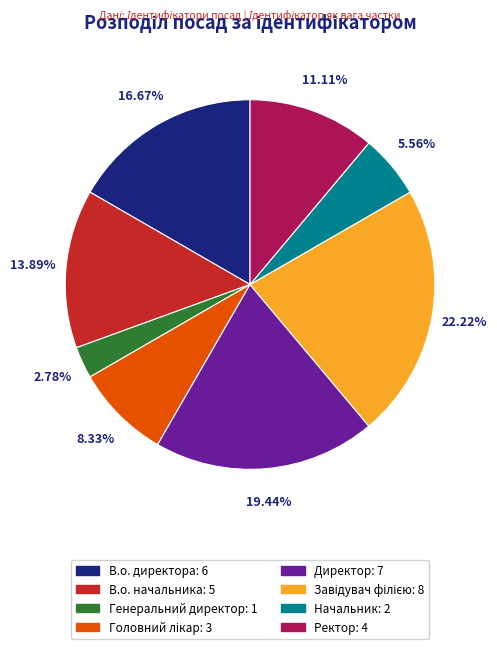

Does any single category account for the majority?

No